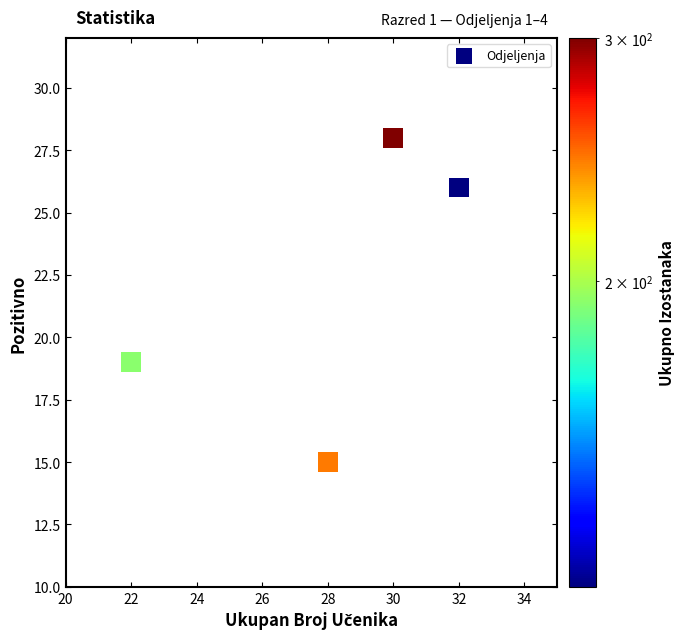

What is the average Y value?

22